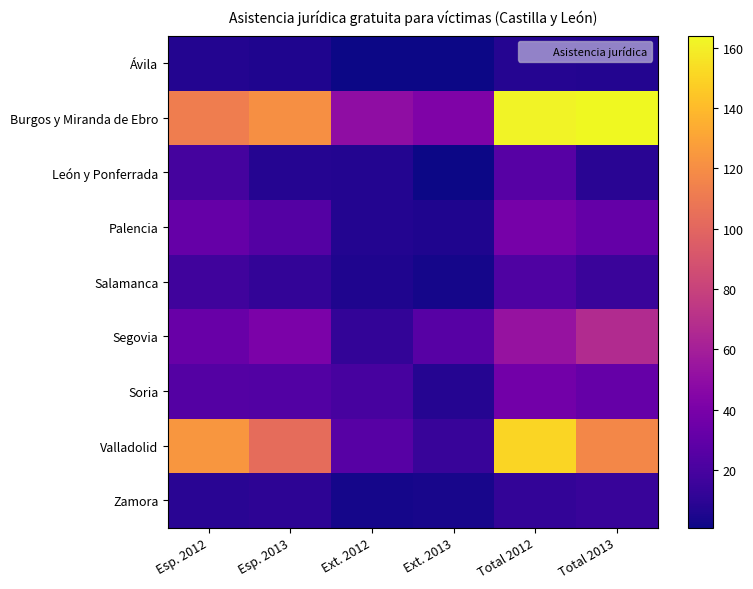

What is the total value across all series at Ext. 2012?

132